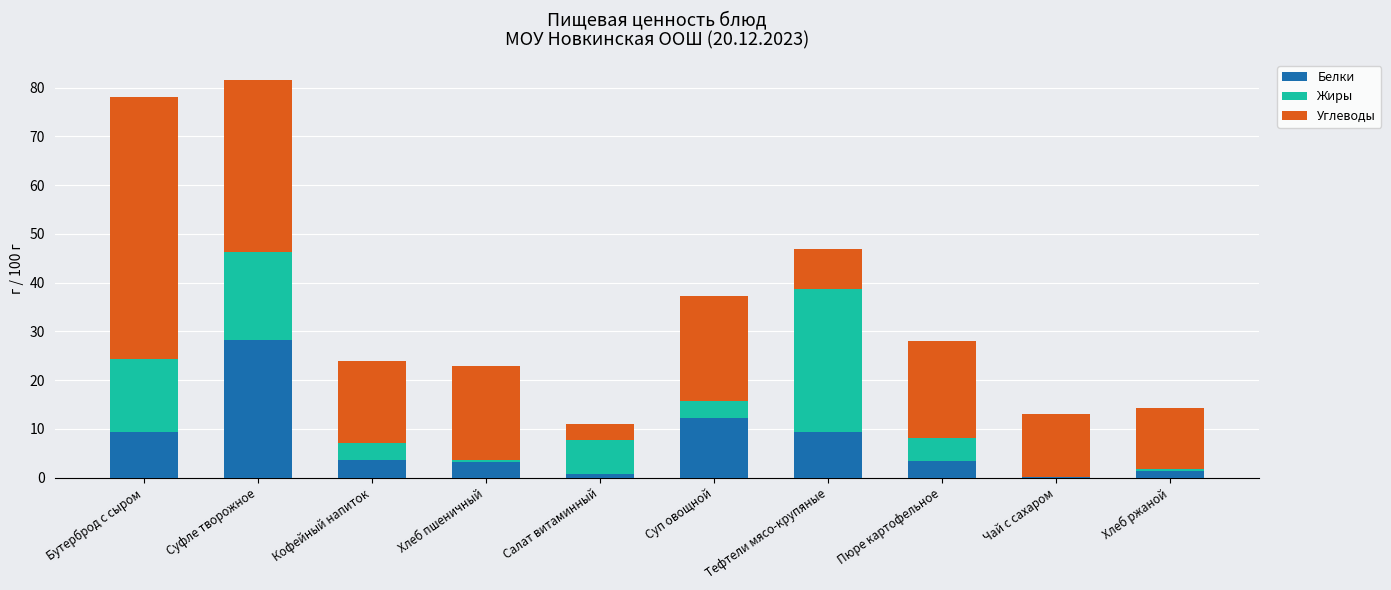

True or false: Белки has a value of 17.8 at Суп овощной.

False